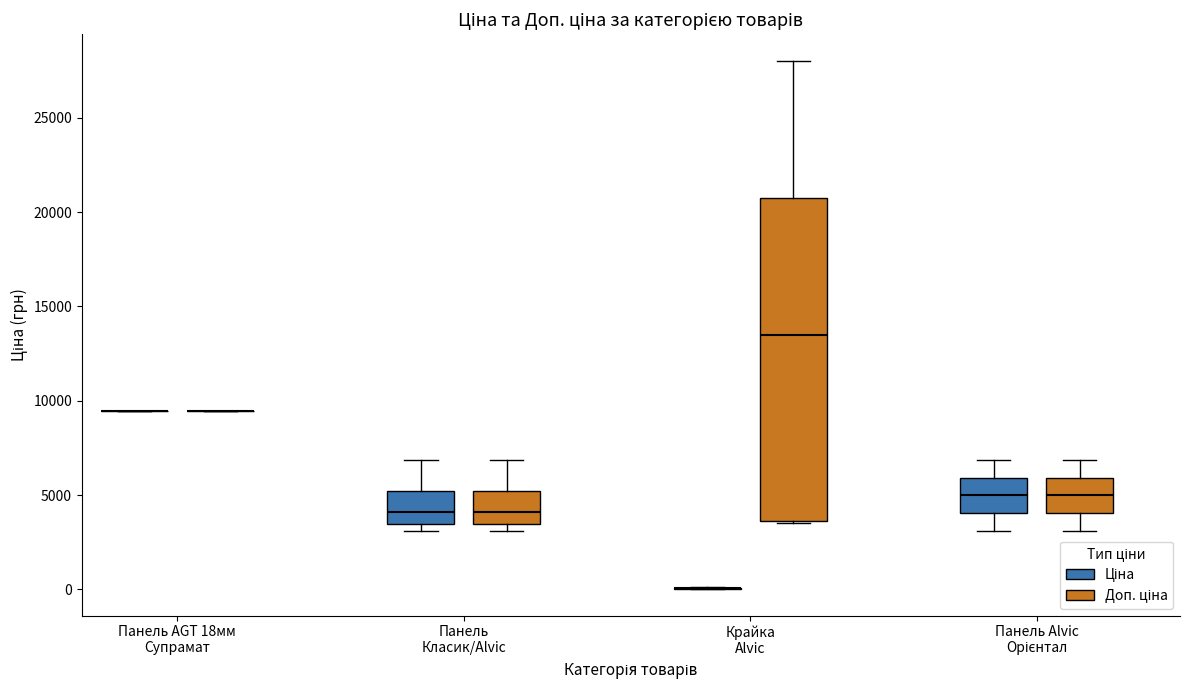

Comparing the boxes themselves (not the whiskers), which one is the tallest?

Крайка Alvic (Доп. ціна)